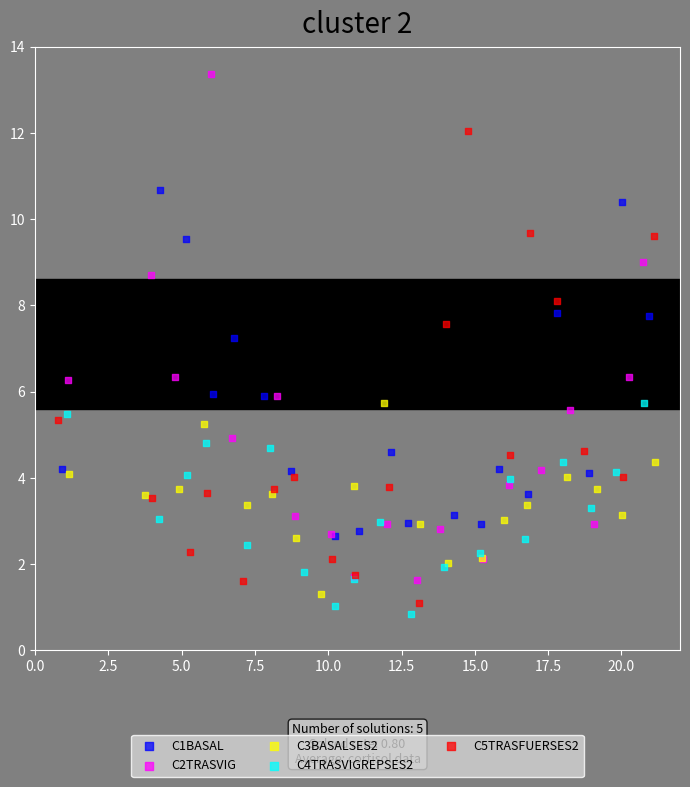

Which series has the largest Y range (max minus min)?

C2TRASVIG